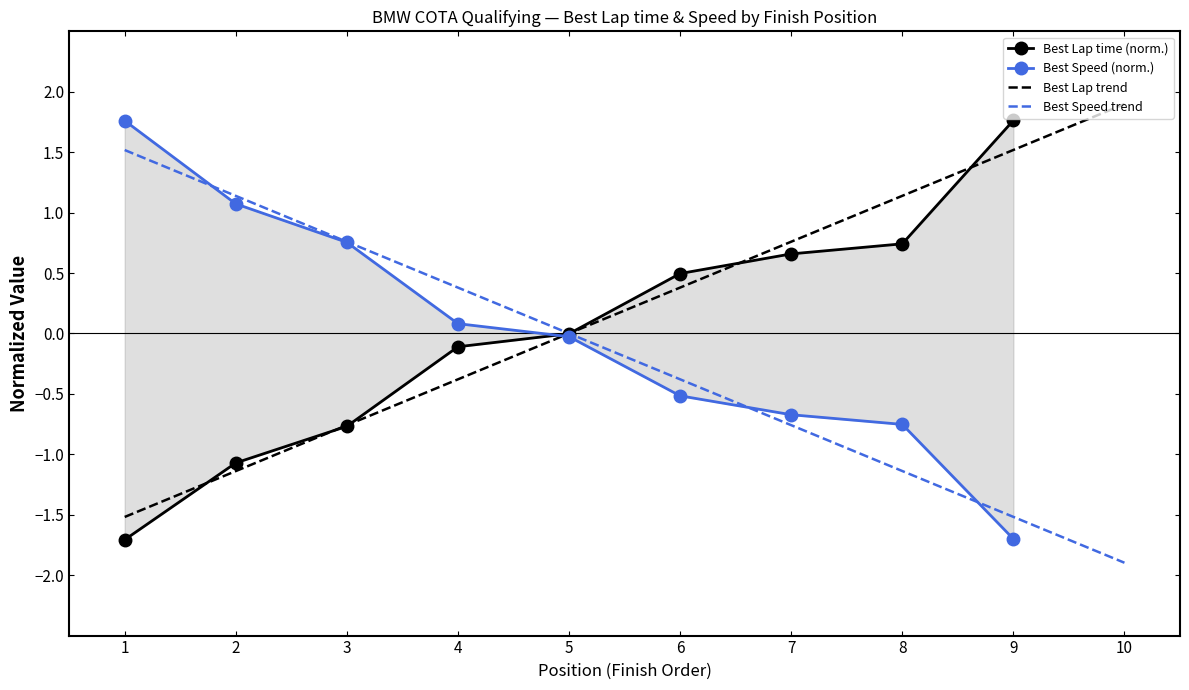

What are all the series names shown in the legend?

Best Lap time (norm.), Best Speed (norm.), Best Lap trend, Best Speed trend